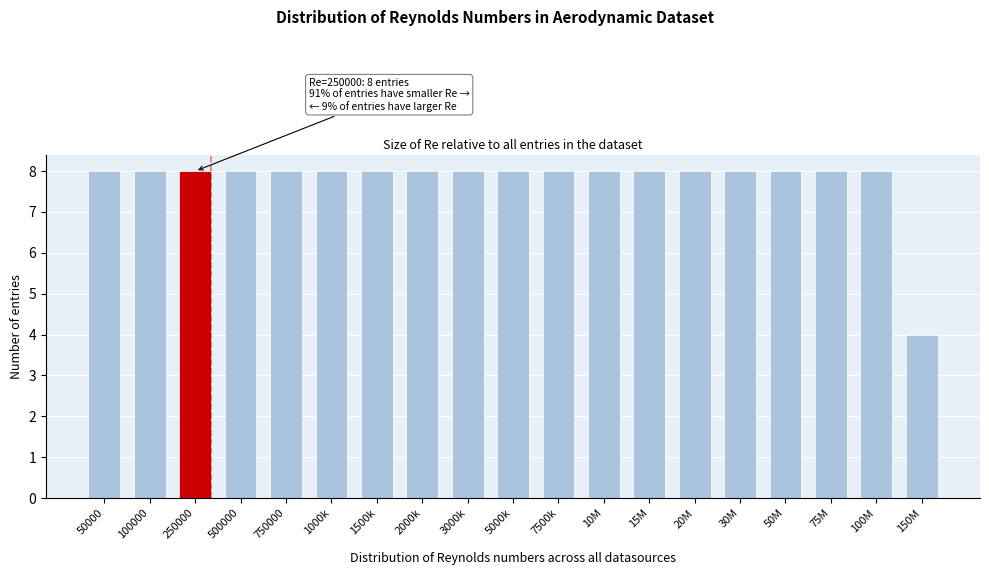

Reading left to right, list all the values displayed in this chart.

50000=8	100000=8	250000=8	500000=8	750000=8	1000k=8	1500k=8	2000k=8	3000k=8	5000k=8	7500k=8	10M=8	15M=8	20M=8	30M=8	50M=8	75M=8	100M=8	150M=4